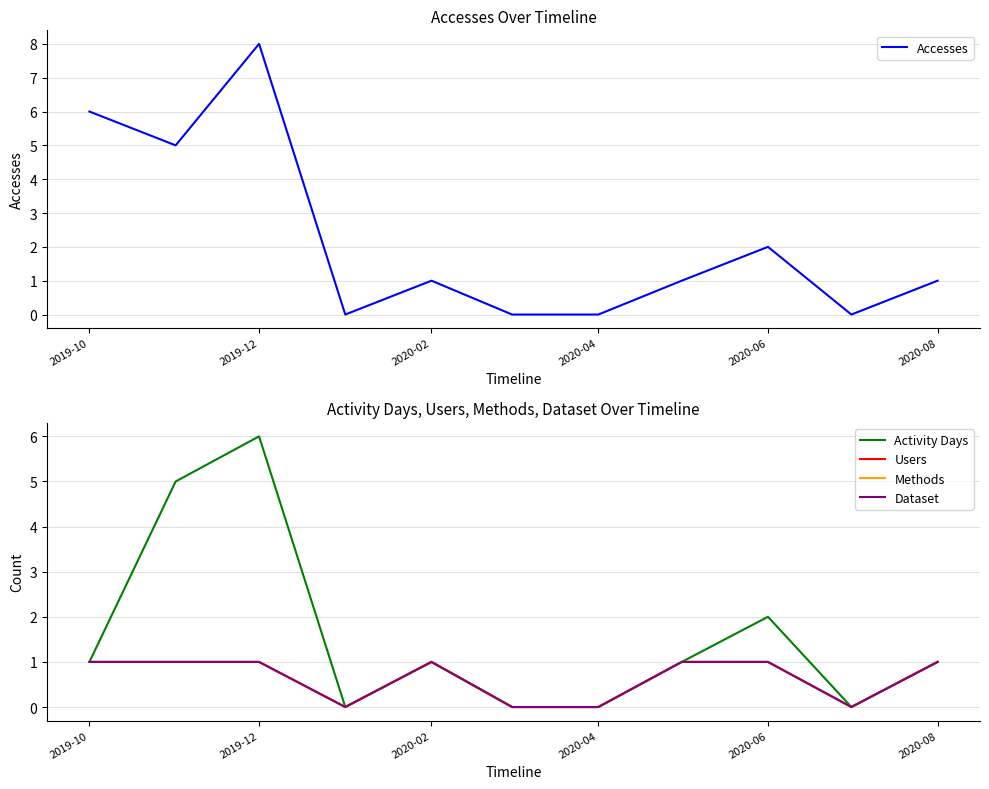

The Users series shows 1 at 2019-10. True or false?

True